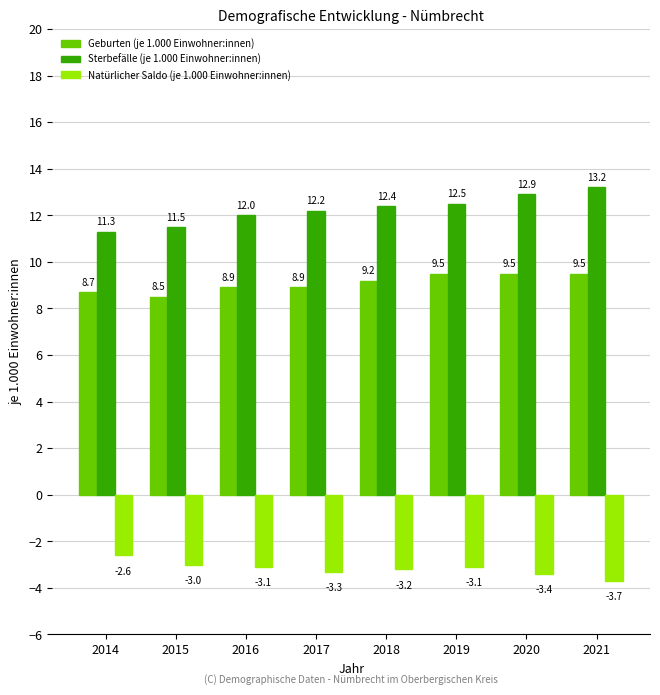

At 2015, list the series in order from smallest to largest.

Natürlicher Saldo (je 1.000 Einwohner:innen), Geburten (je 1.000 Einwohner:innen), Sterbefälle (je 1.000 Einwohner:innen)